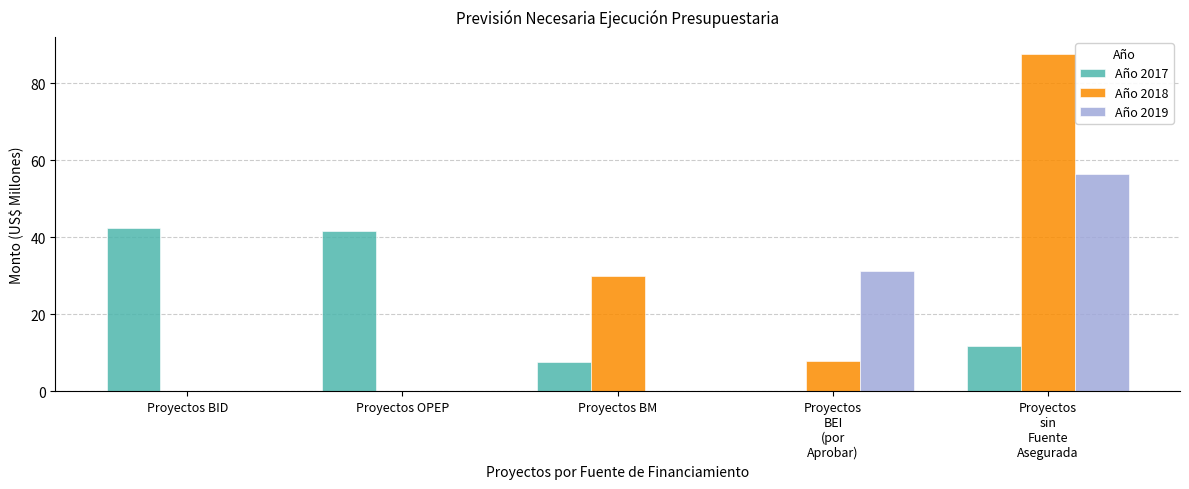

How many data points does each series have?

5